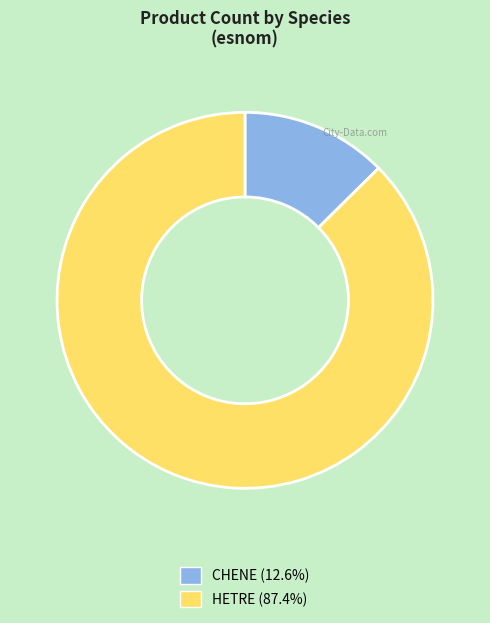

Which slice represents more than half of the pie?

HETRE